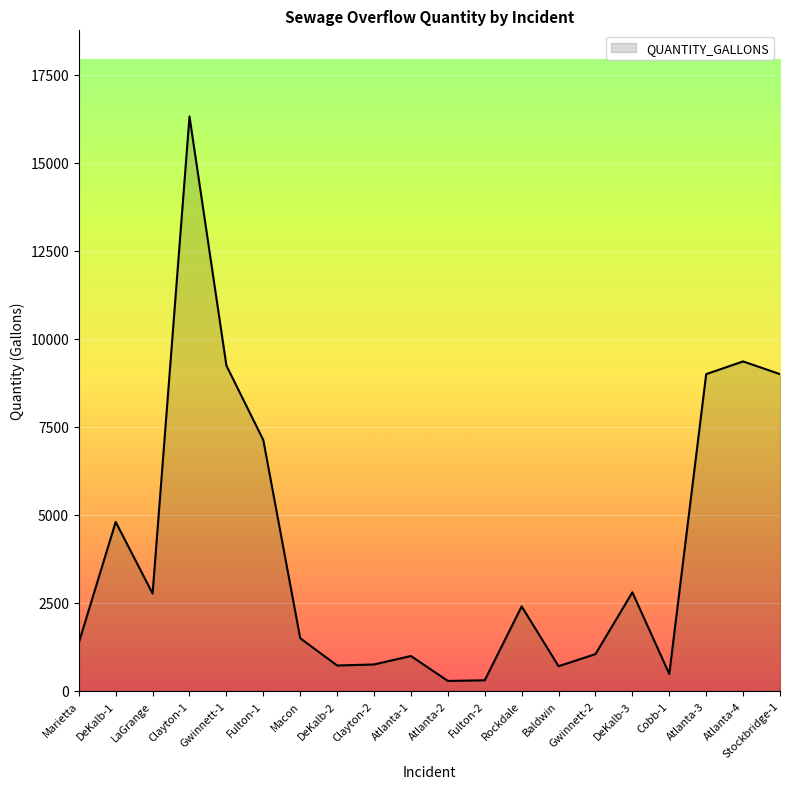

What position from the left is Atlanta-3?

18